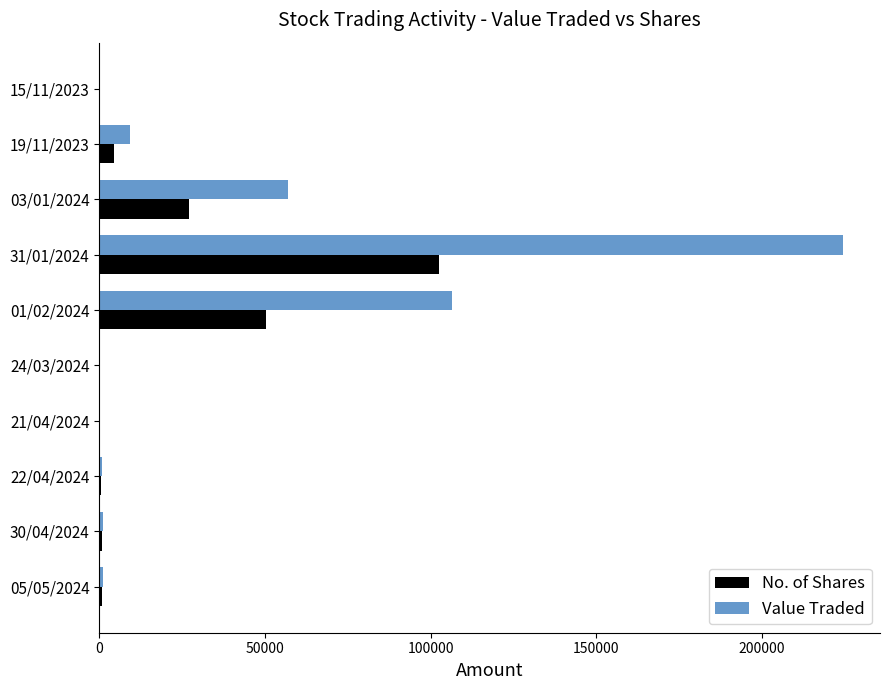

At which category is the sum across all series the highest?

31/01/2024